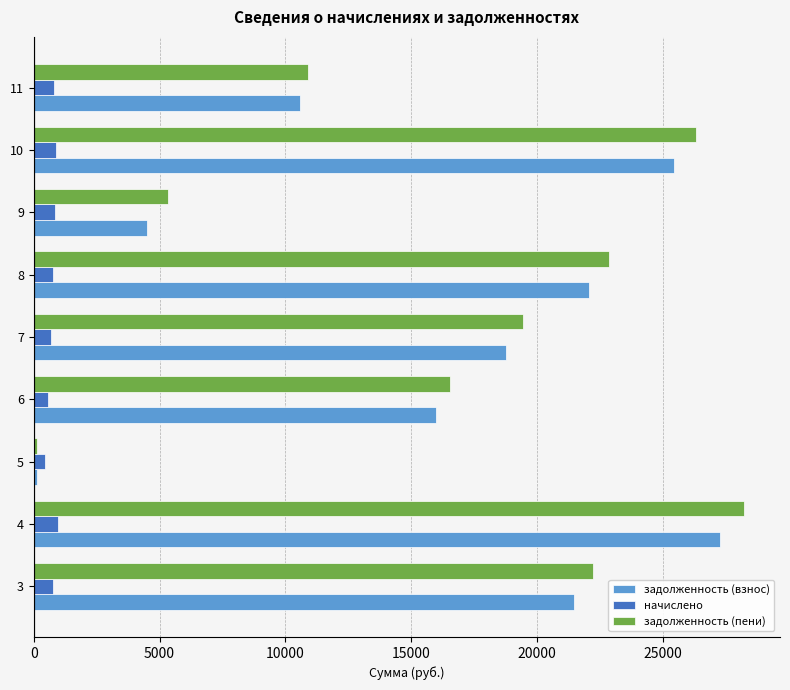

The value of задолженность (взнос) at 4 is 43427.5. True or false?

False